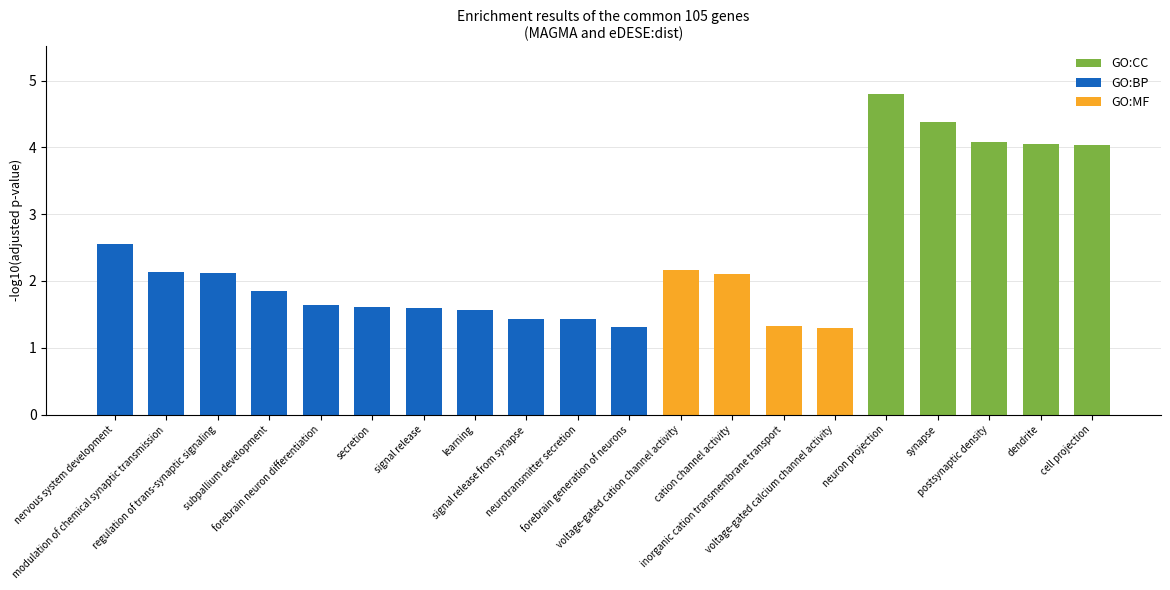

What is the value of the 13th bar from the left?

2.1